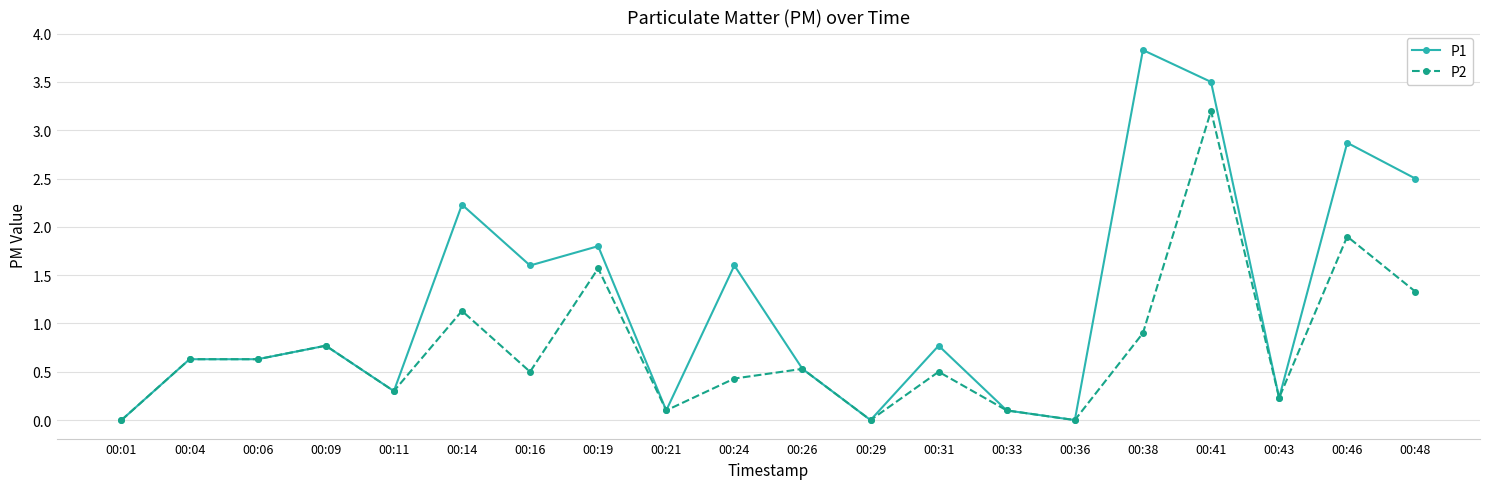

What is the greatest value displayed?

3.8